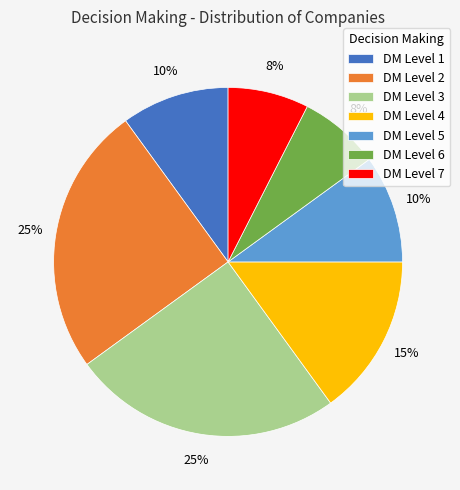

Is the sum of DM Level 4 and DM Level 2 greater than half?

No